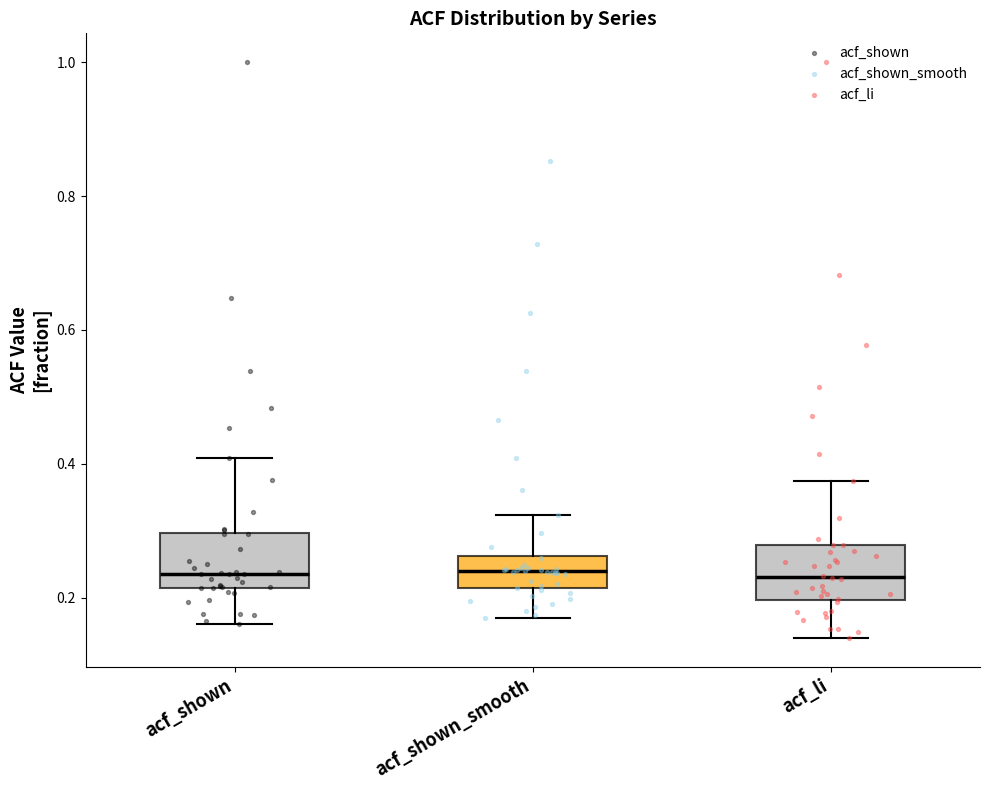

Reading left to right, transcribe this box plot: for each box, give where its median line is, the range the box spans, and where its two whiskers end, as read against the y-axis. The values are not printed on the chart, so give them approximately, as read against the axis.

acf_shown: median 0.24, box 0.22 to 0.30, whiskers 0.16 to 0.40
acf_shown_smooth: median 0.24, box 0.22 to 0.26, whiskers 0.18 to 0.32
acf_li: median 0.24, box 0.20 to 0.28, whiskers 0.14 to 0.38